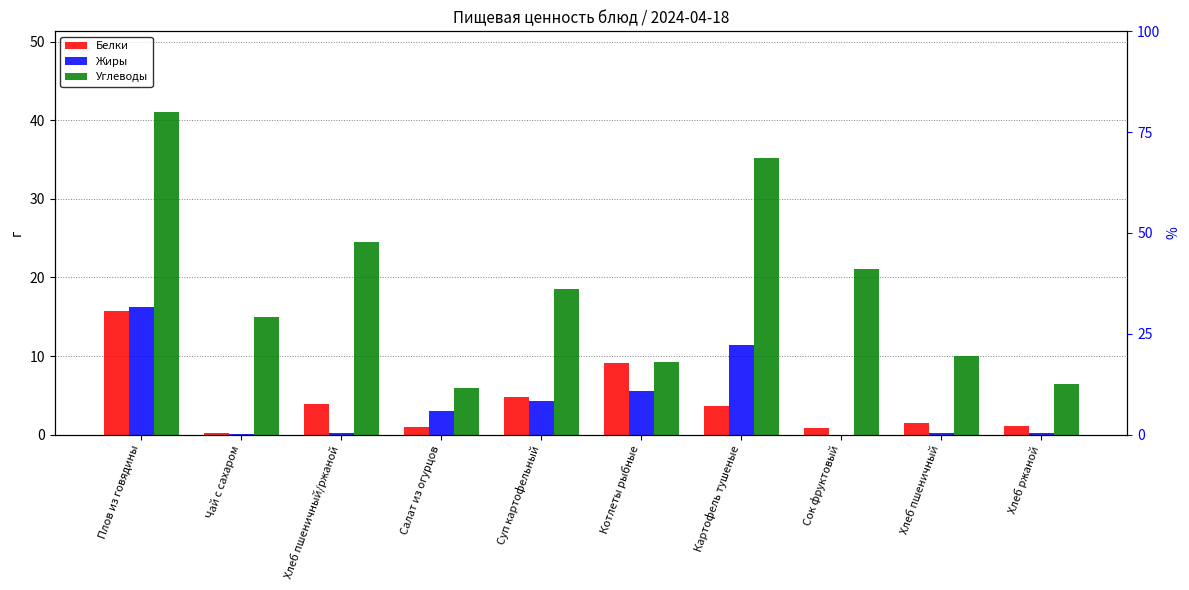

What are all the series names shown in the legend?

Белки, Жиры, Углеводы